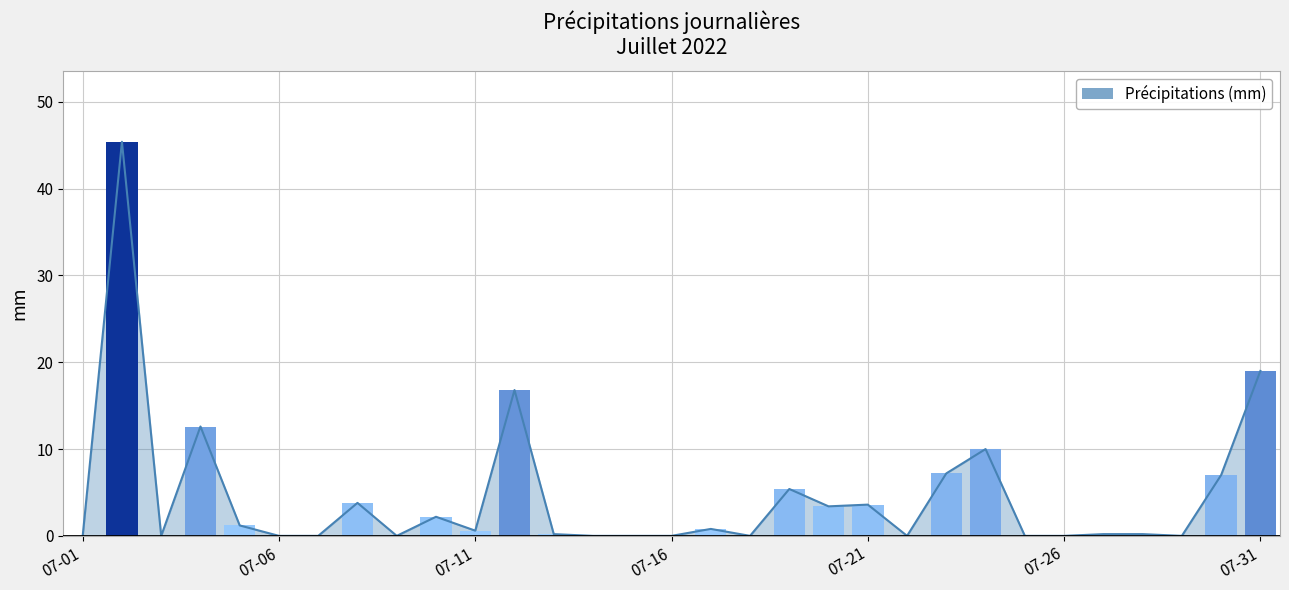

What is the value of the 4th bar from the left?

12.6